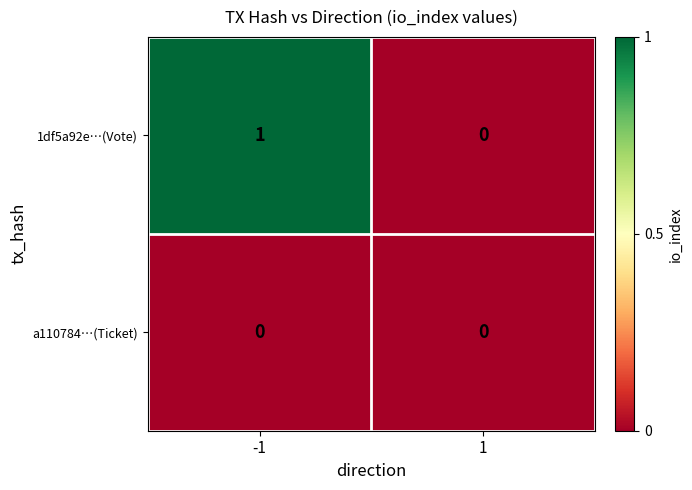

At -1, list the series in order from largest to smallest.

1df5a92e…(Vote), a110784…(Ticket)